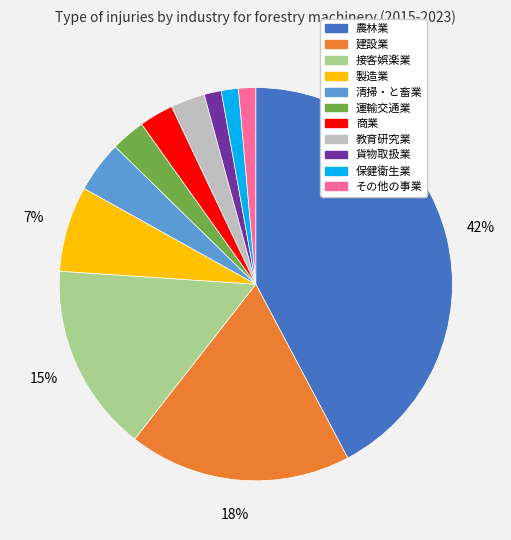

True or false: 建設業 accounts for 5% of the total.

False